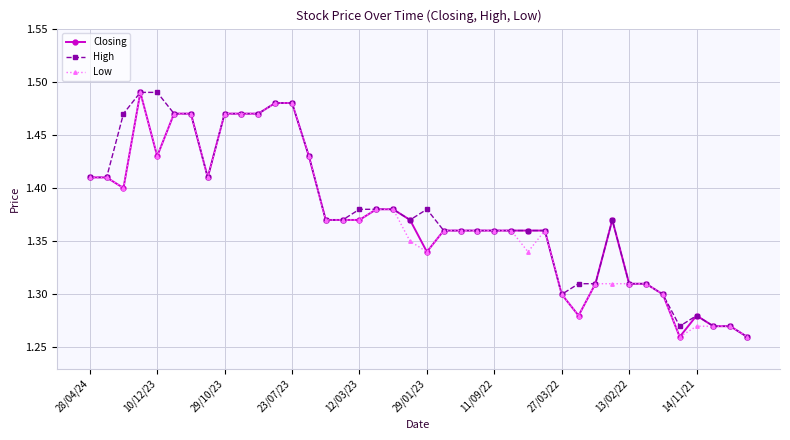

True or false: Closing has more than 1 interior local peaks.

True